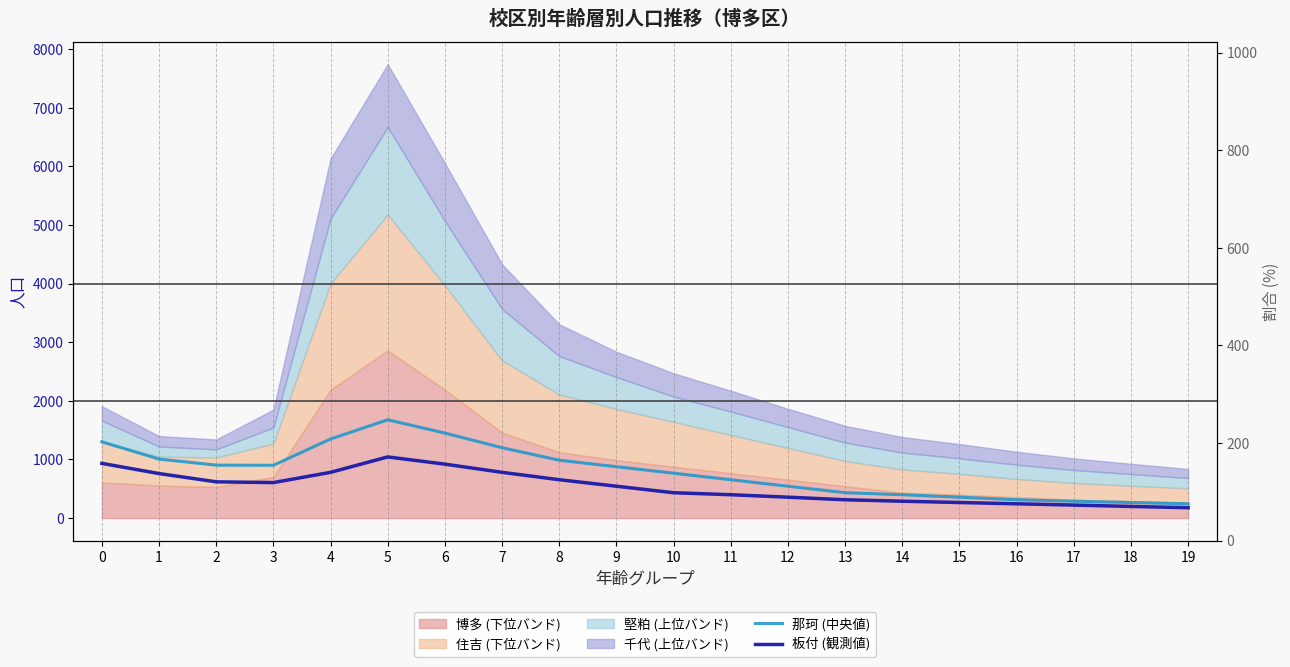

True or false: 板付 (観測値) has a value of 654 at 8.

True